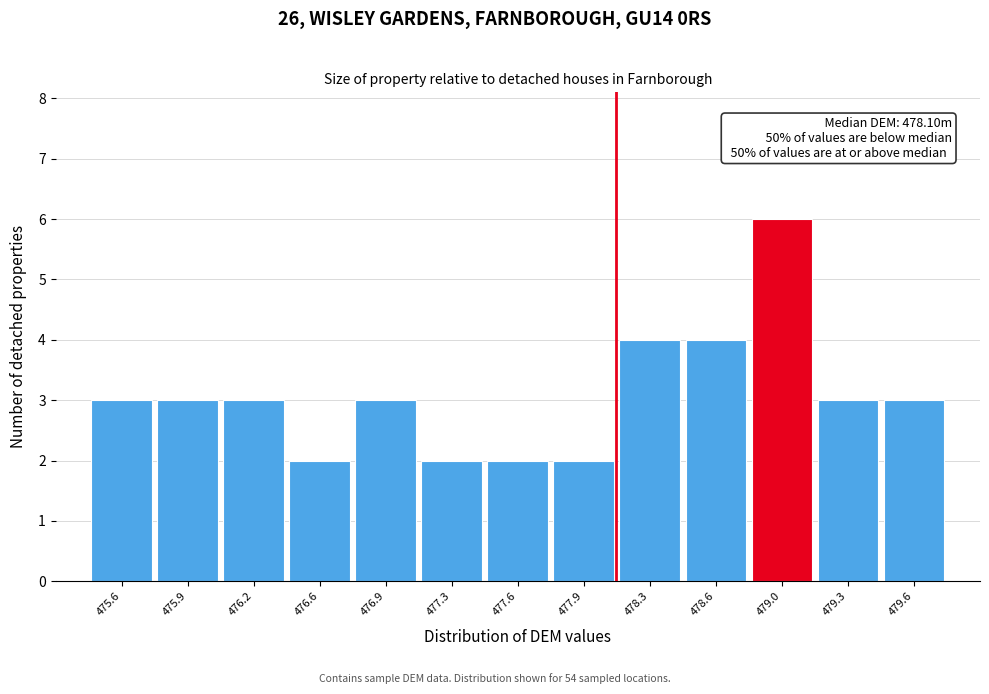

Reading left to right, list all the values displayed in this chart.

3	3	3	2	3	2	2	2	4	4	6	3	3